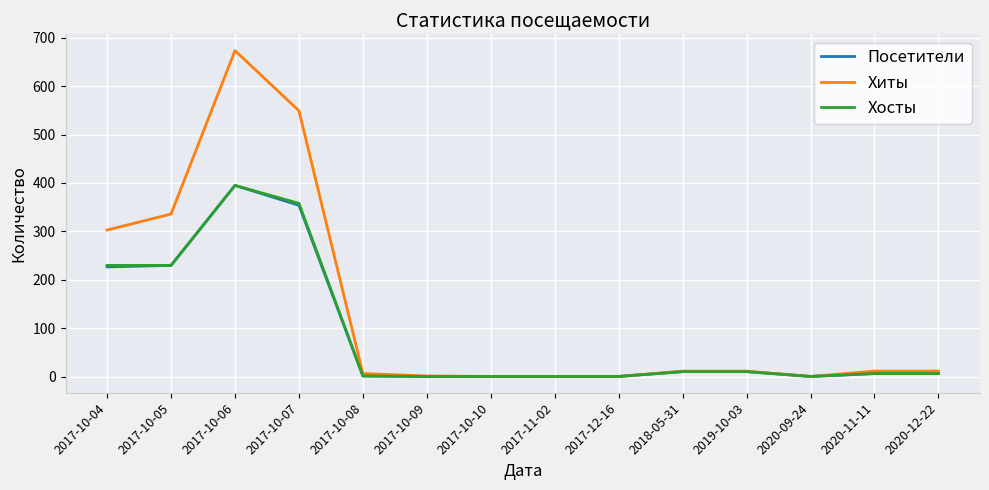

What is the minimum value for Хиты?

1